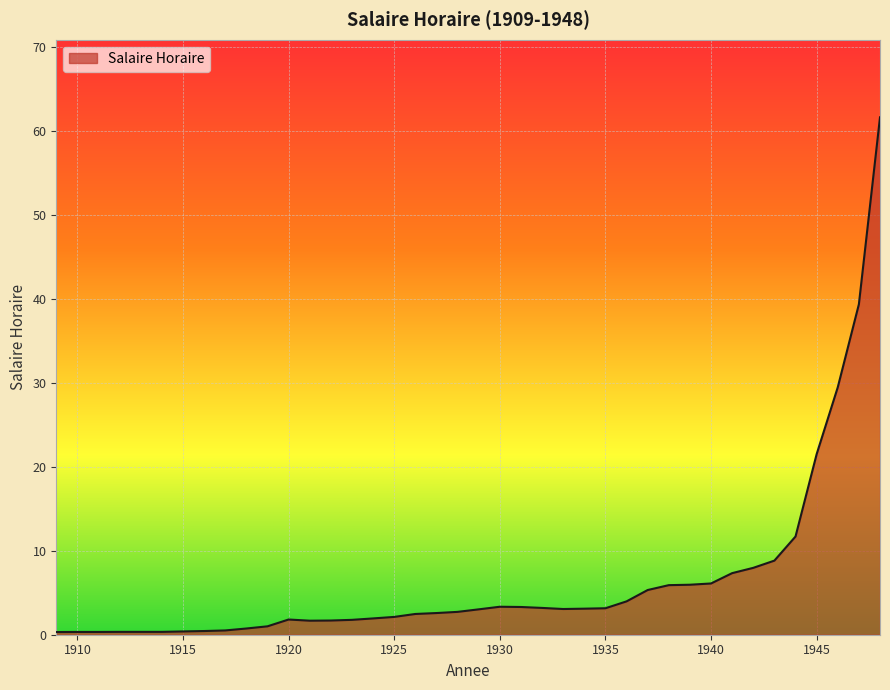

What is the difference between the maximum and minimum values?

61.3